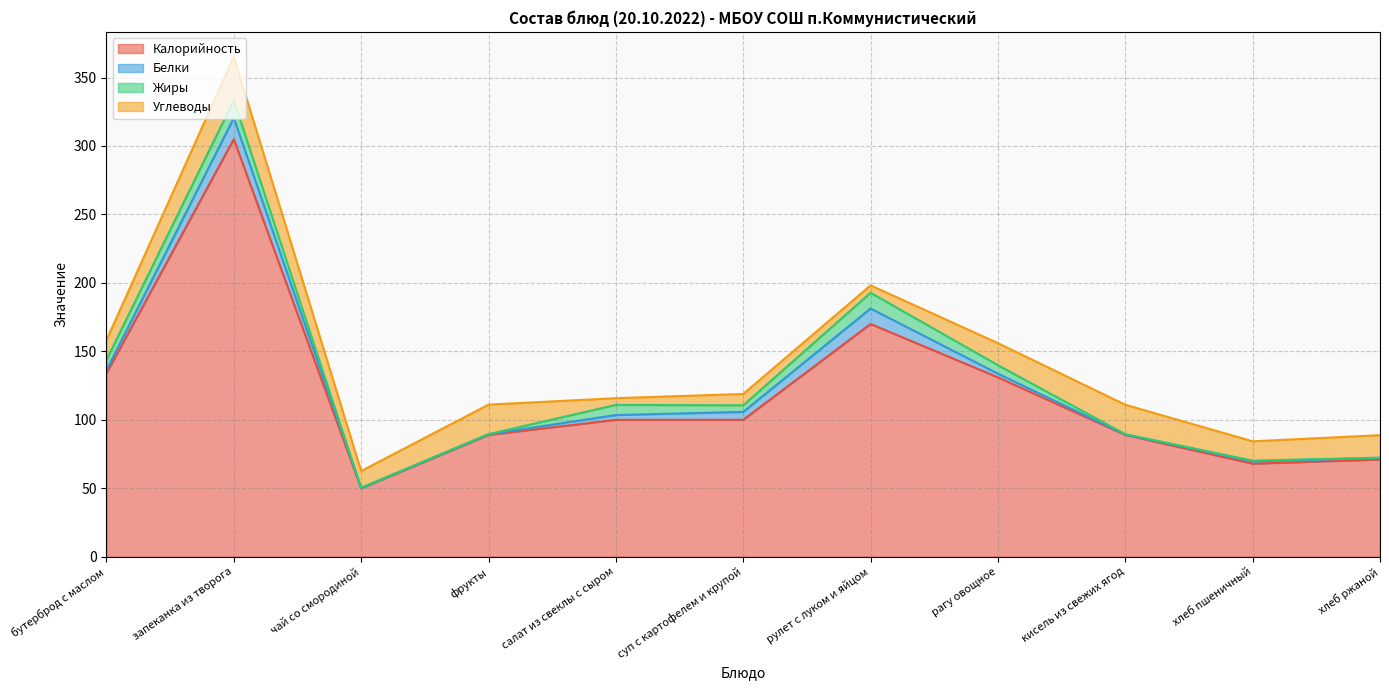

Rank the series by their maximum value, from highest to lowest.

Калорийность, Углеводы, Белки, Жиры